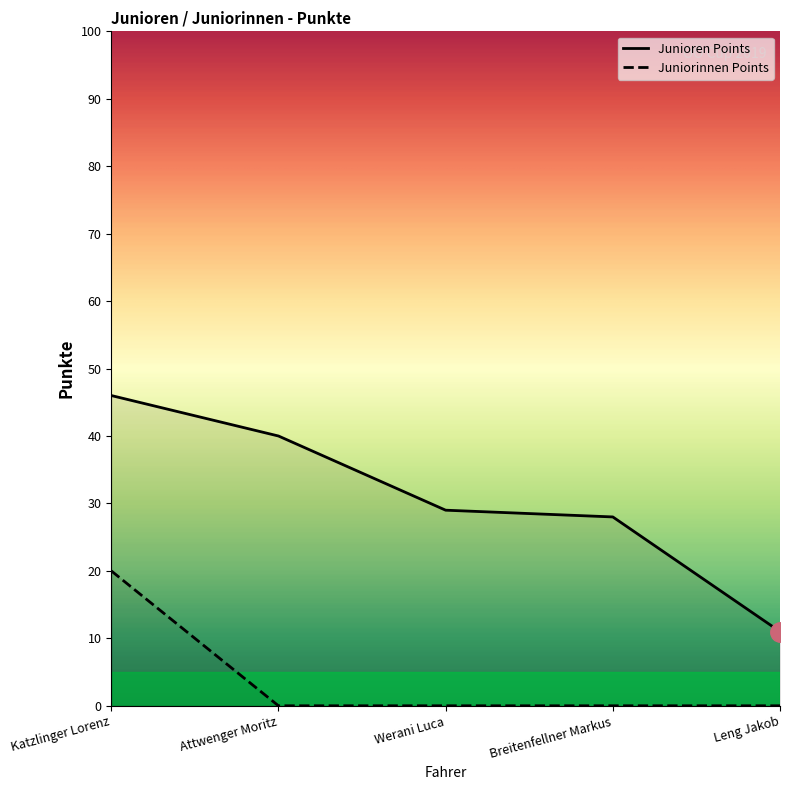

True or false: Juniorinnen Points has more than 0 points higher than both neighbors.

False